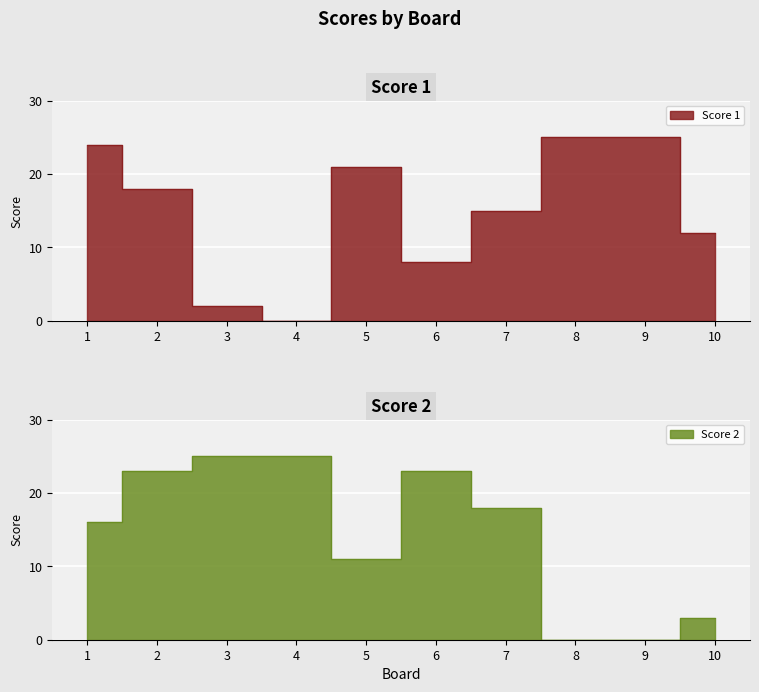

How many data points in Score 1 are above 18?

4